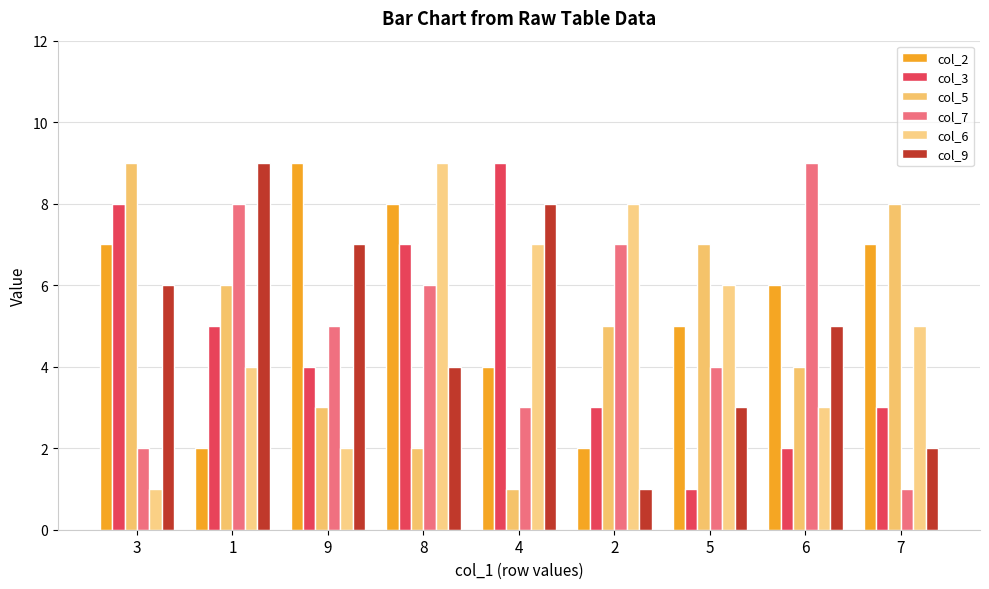

Which series has the largest total across all categories?

col_2